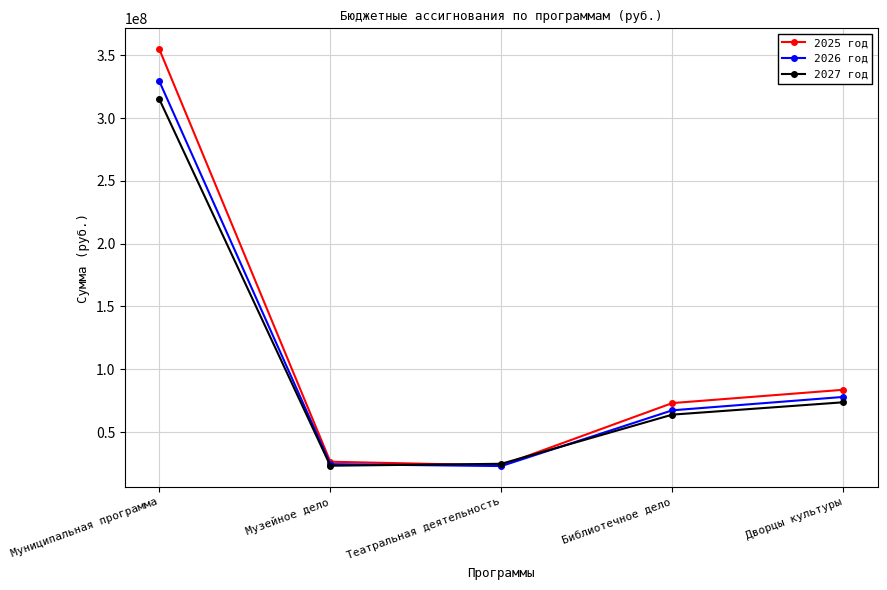

Rank the series by their average value, from lowest to highest.

2027 год, 2026 год, 2025 год